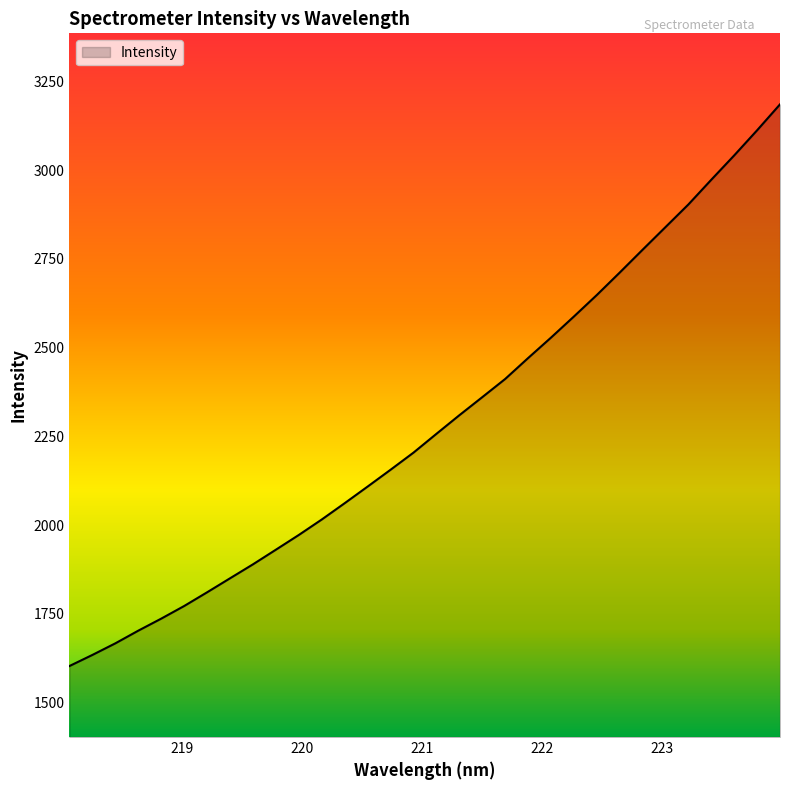

How many values are below 2257?

16